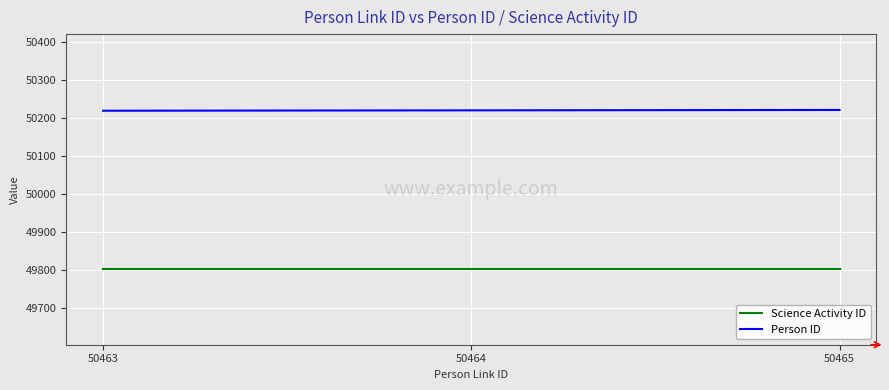

What is the difference between the highest and lowest values at 50465?

419